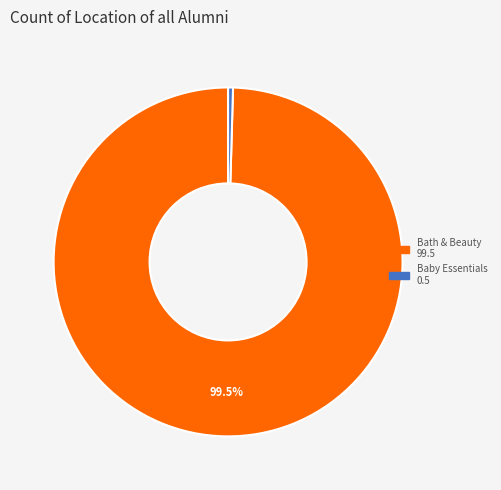

Count the number of slices in the pie.

2